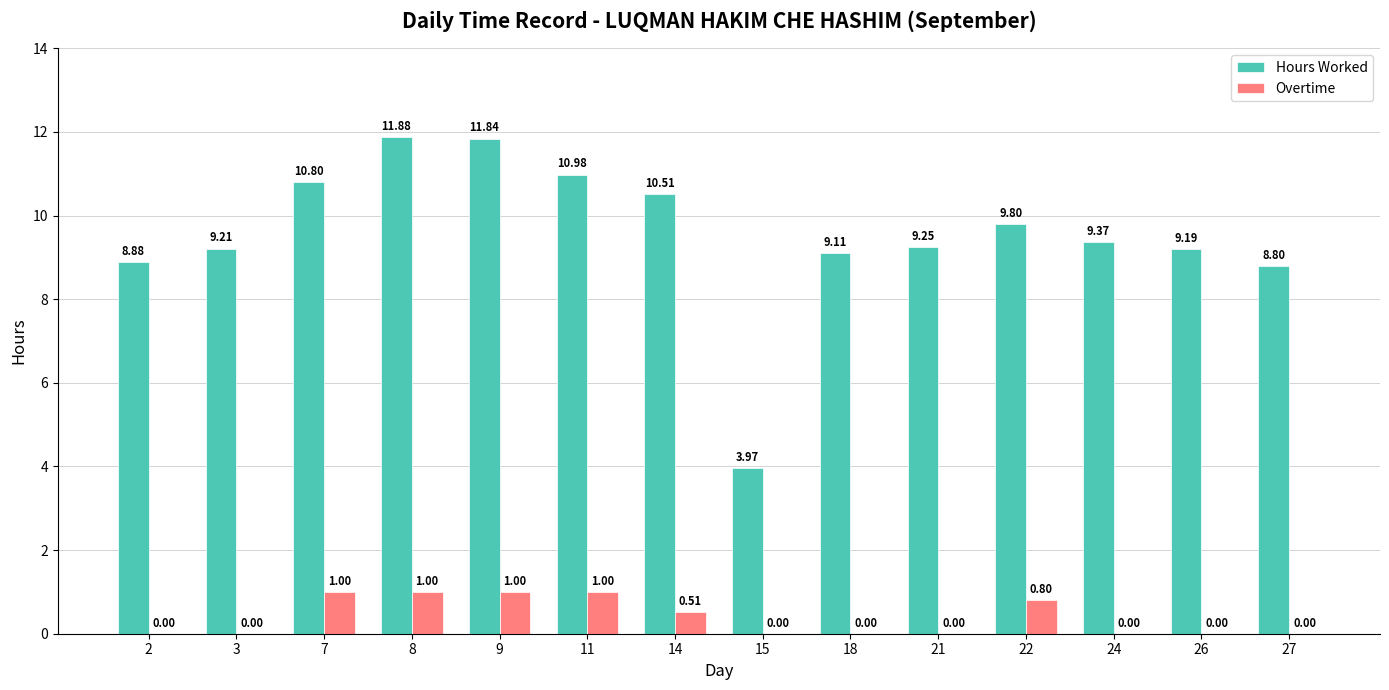

How many values in the Hours Worked series exceed 9?

11